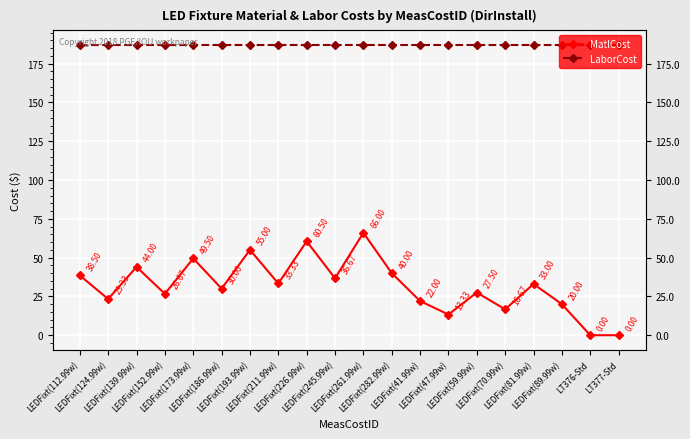

Which category has the highest value in the LaborCost series?

LEDFixt(112.99w)